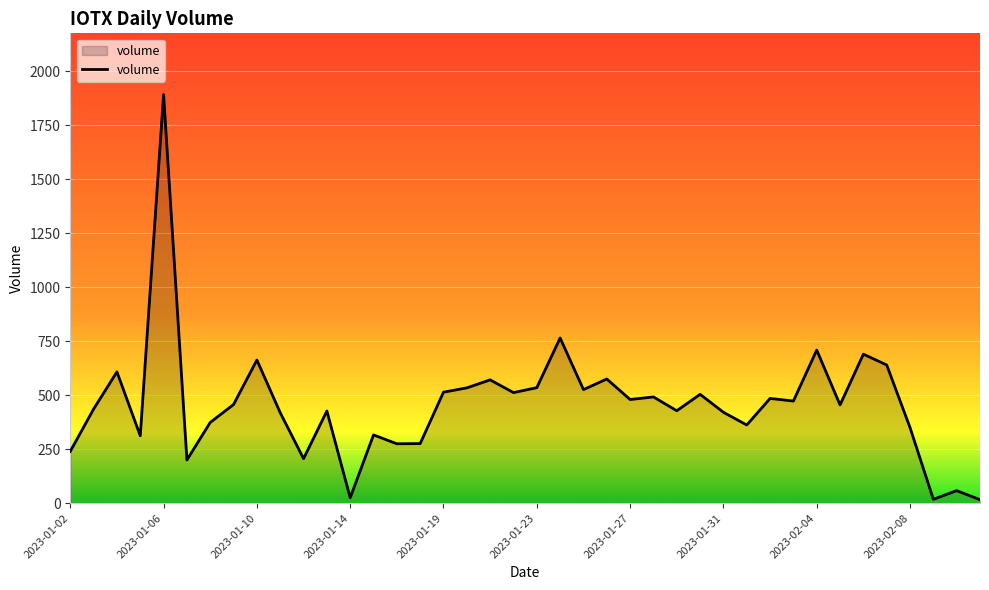

What is the difference between the maximum and minimum values?

1876